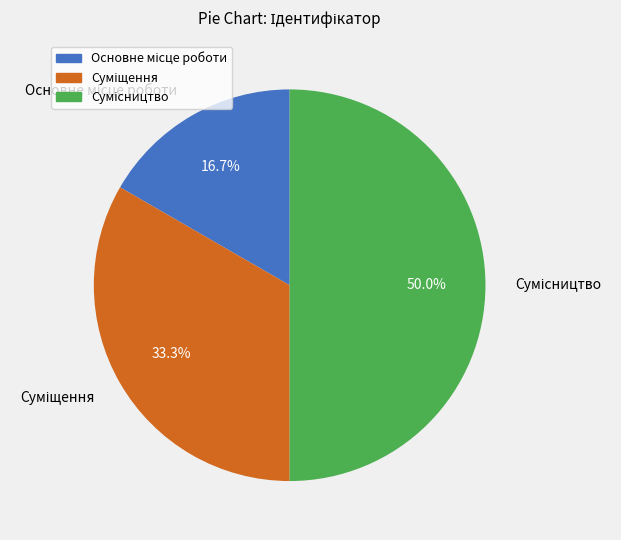

How many slices are in this pie chart?

3